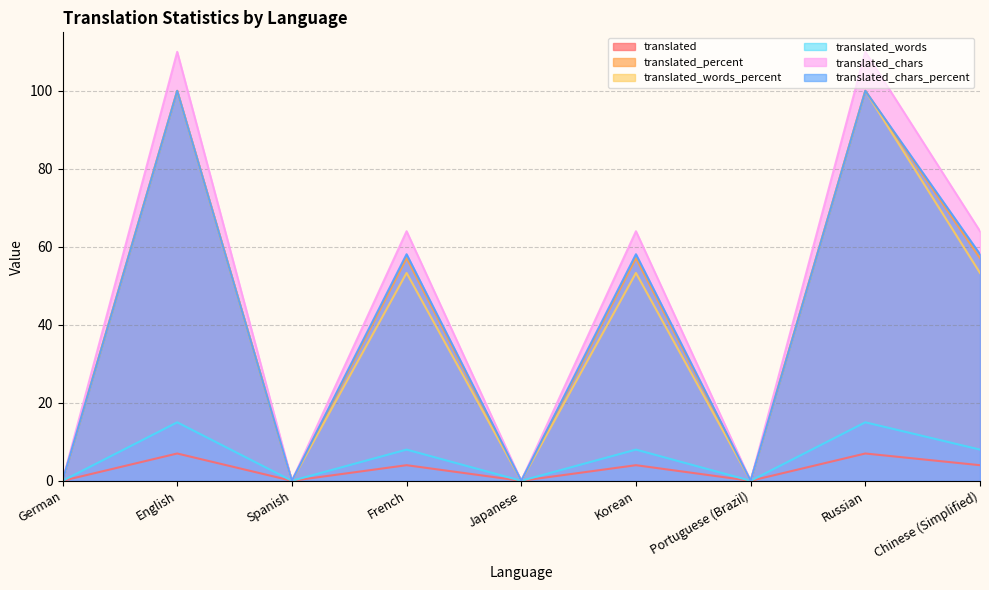

Which category has the highest value across all series?

English